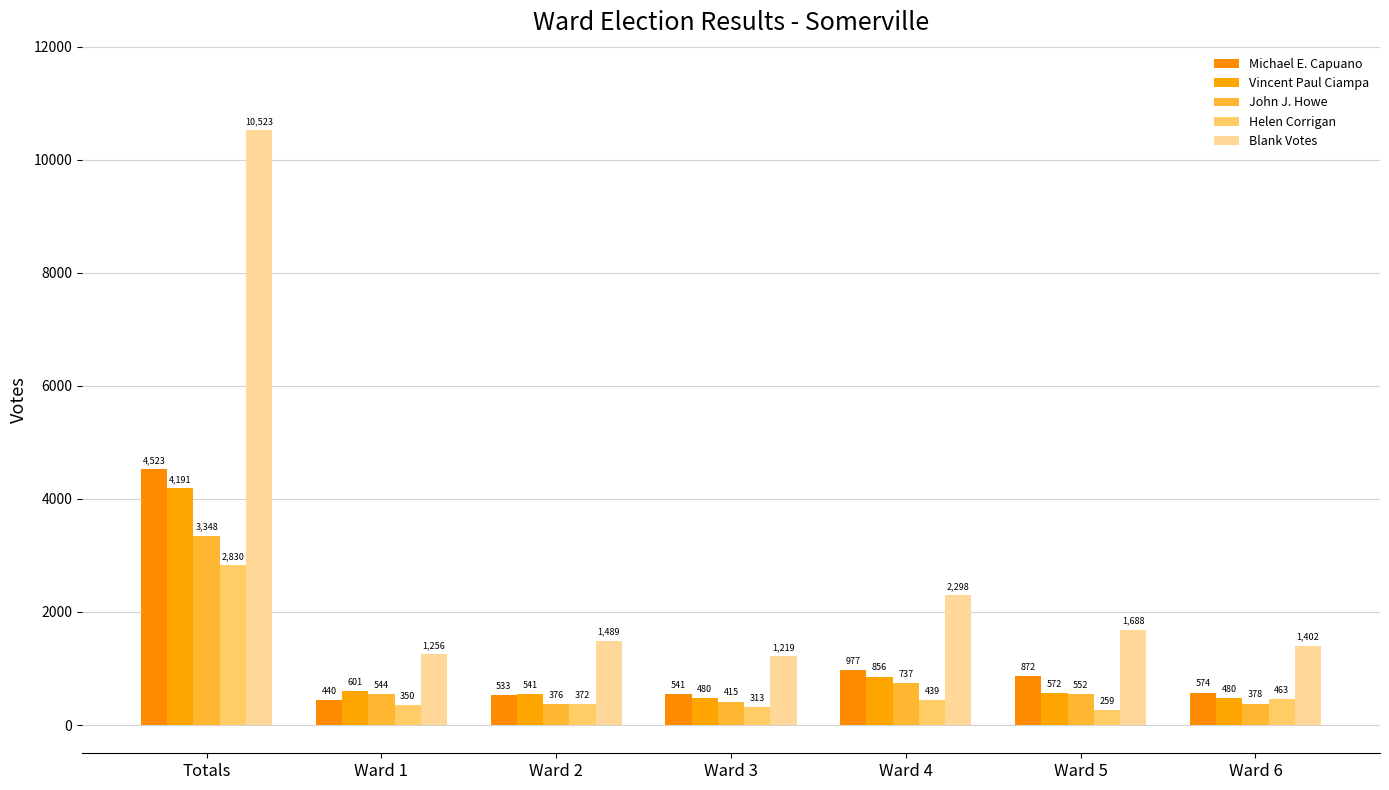

Read the Helen Corrigan value at Ward 6, to the nearest 100.

500